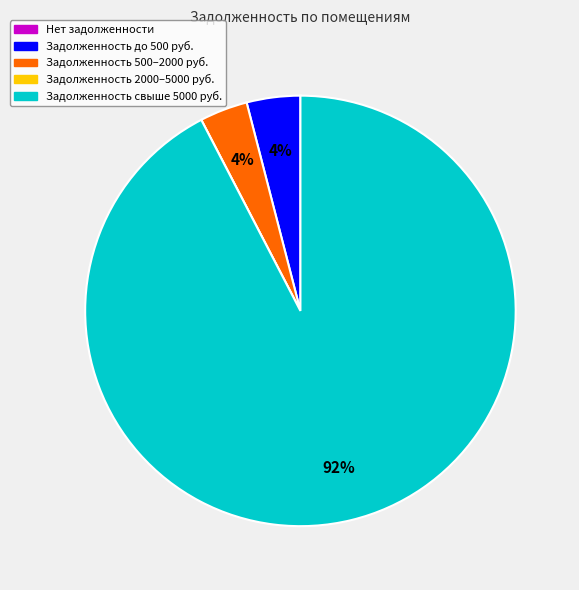

To the nearest percent, what is the difference between the largest and smallest slice percentages?

92%